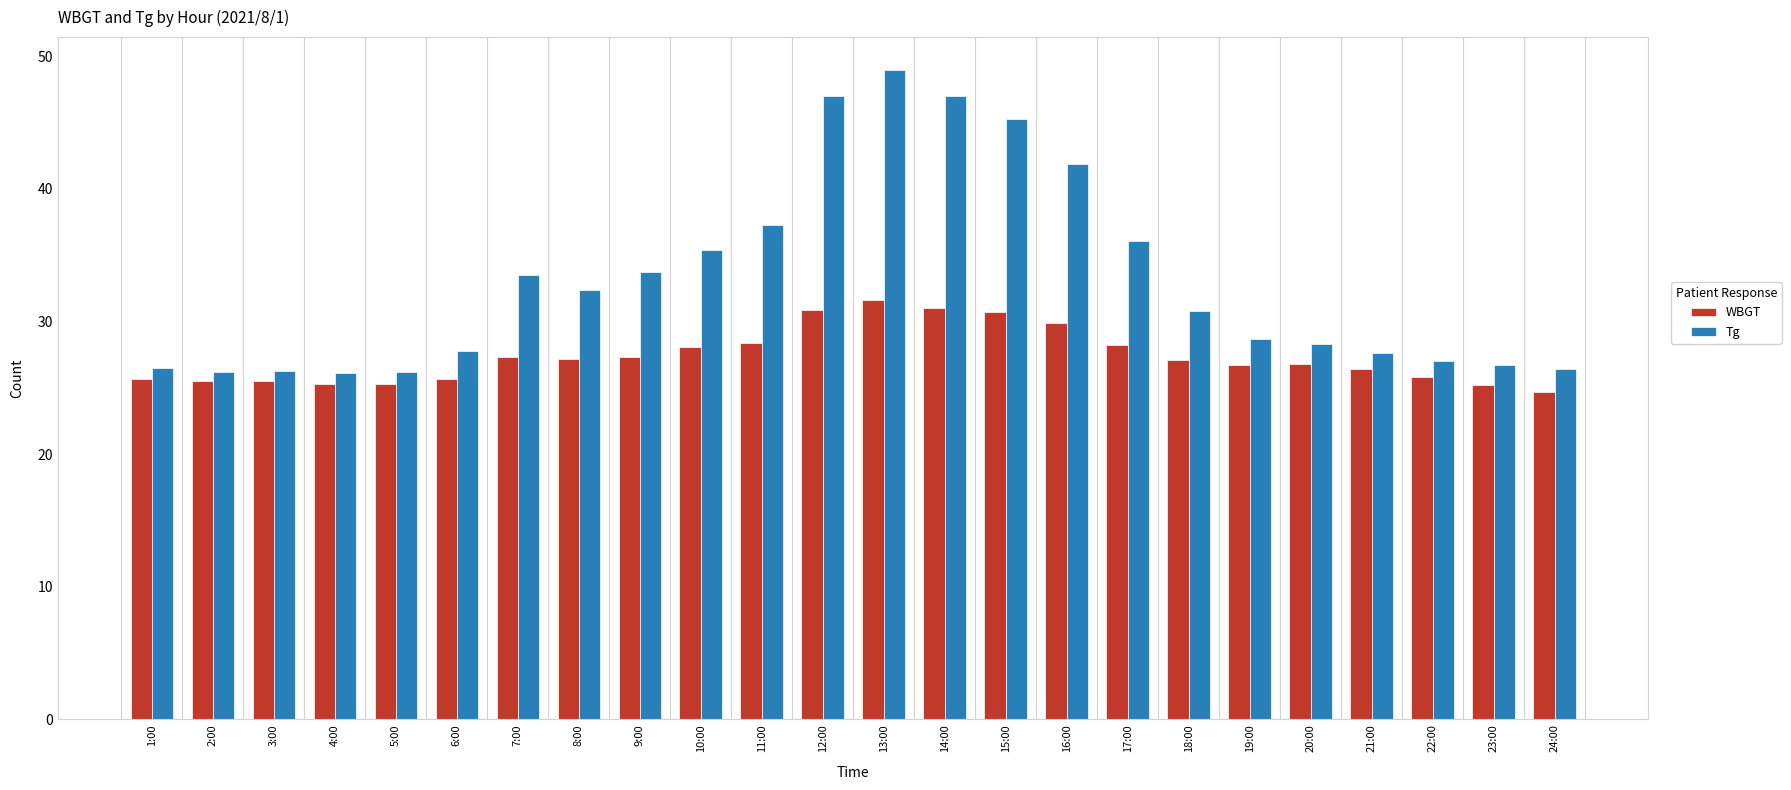

Rank the series by their average value, from highest to lowest.

Tg, WBGT